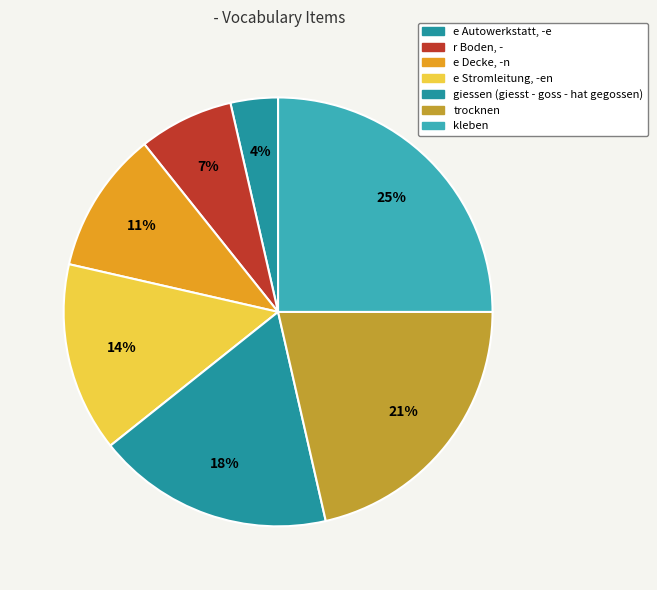

Rank the categories by value from lowest to highest.

e Autowerkstatt, -e, r Boden, -, e Decke, -n, e Stromleitung, -en, giessen (giesst - goss - hat gegossen), trocknen, kleben